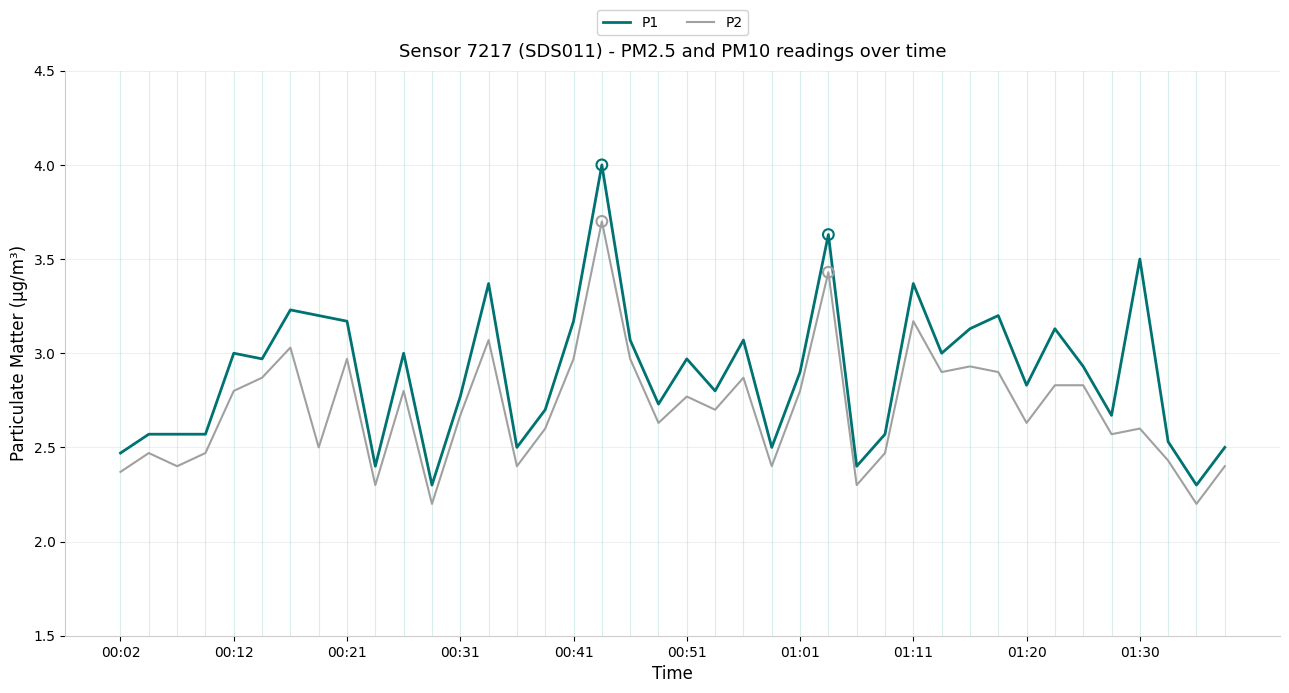

Which series has the largest total across all categories?

P1